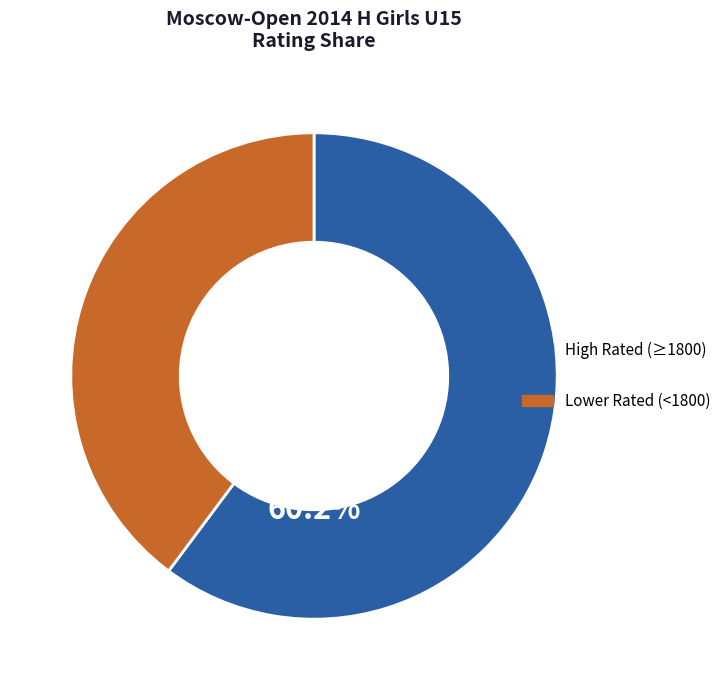

How many slices are in this pie chart?

2